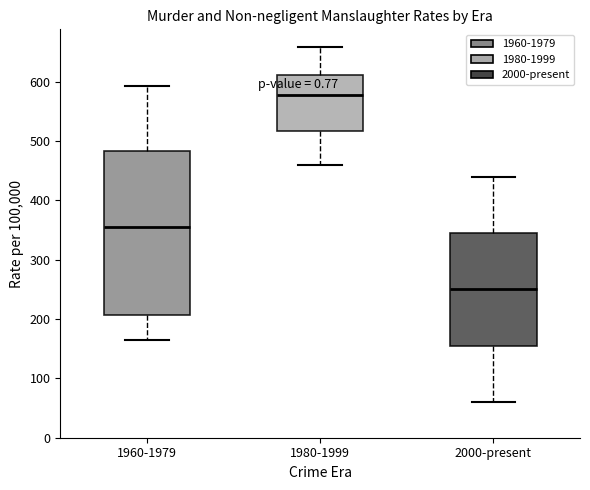

Which box has the highest median line?

1980-1999